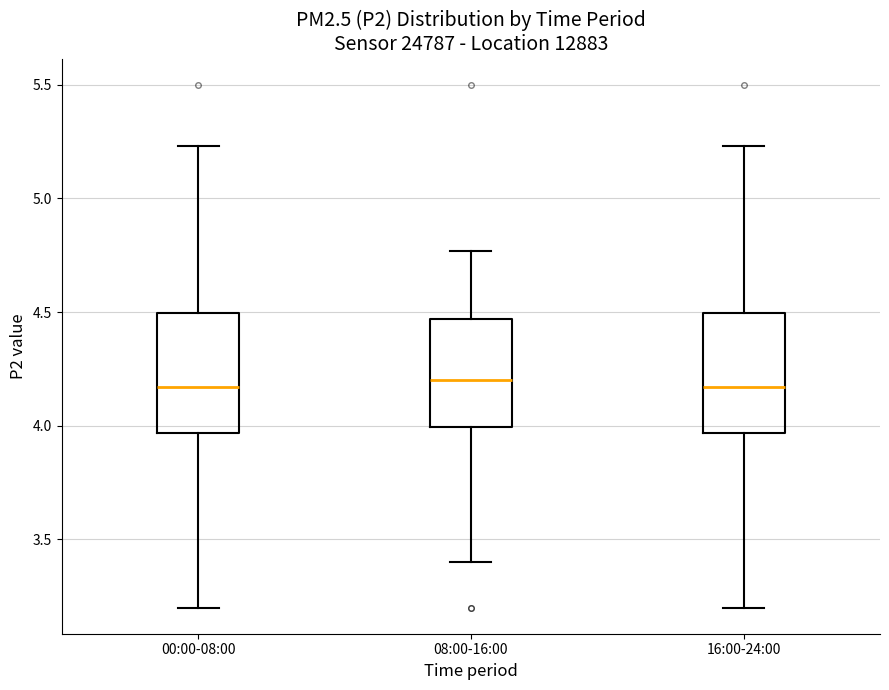

Reading left to right, read every box against the y-axis: the position of its median line, the range the box covers, and the ends of its whiskers. The values are not printed on the chart, so give them approximately, as read against the axis.

00:00-08:00: median 4.15, box 3.95 to 4.50, whiskers 3.20 to 5.25
08:00-16:00: median 4.20, box 4.00 to 4.45, whiskers 3.40 to 4.75
16:00-24:00: median 4.15, box 3.95 to 4.50, whiskers 3.20 to 5.25